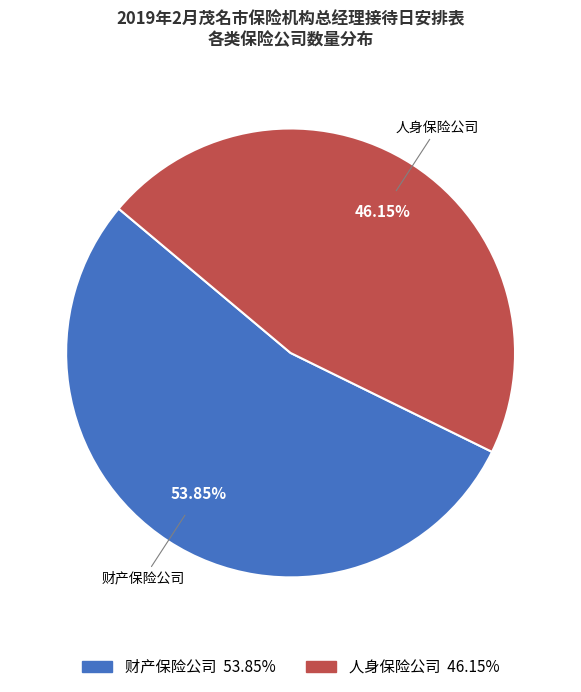

Is 人身保险公司 the majority of the pie?

No